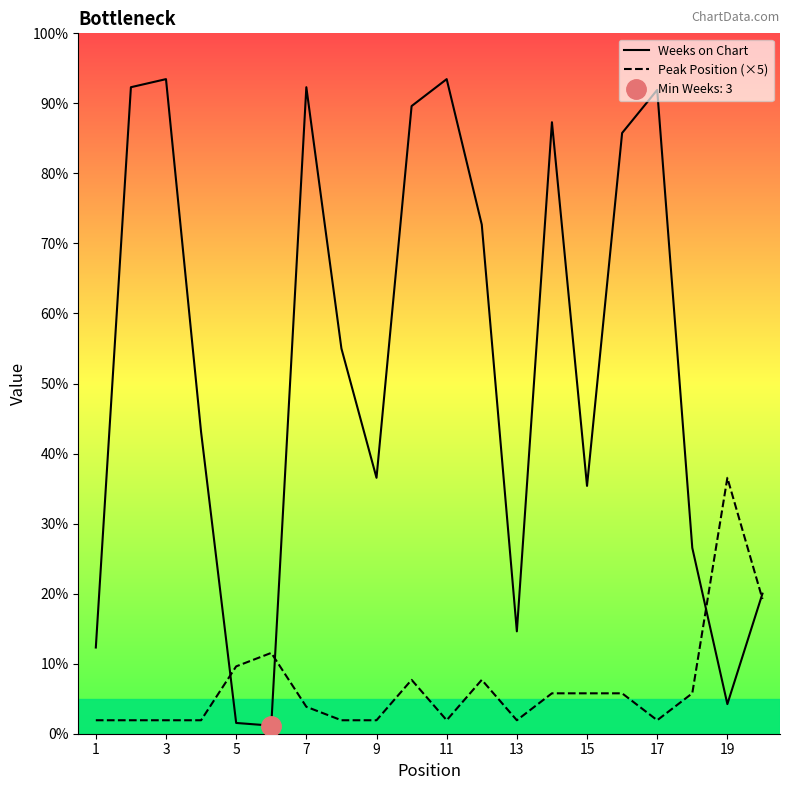

How many data points does each series have?

20